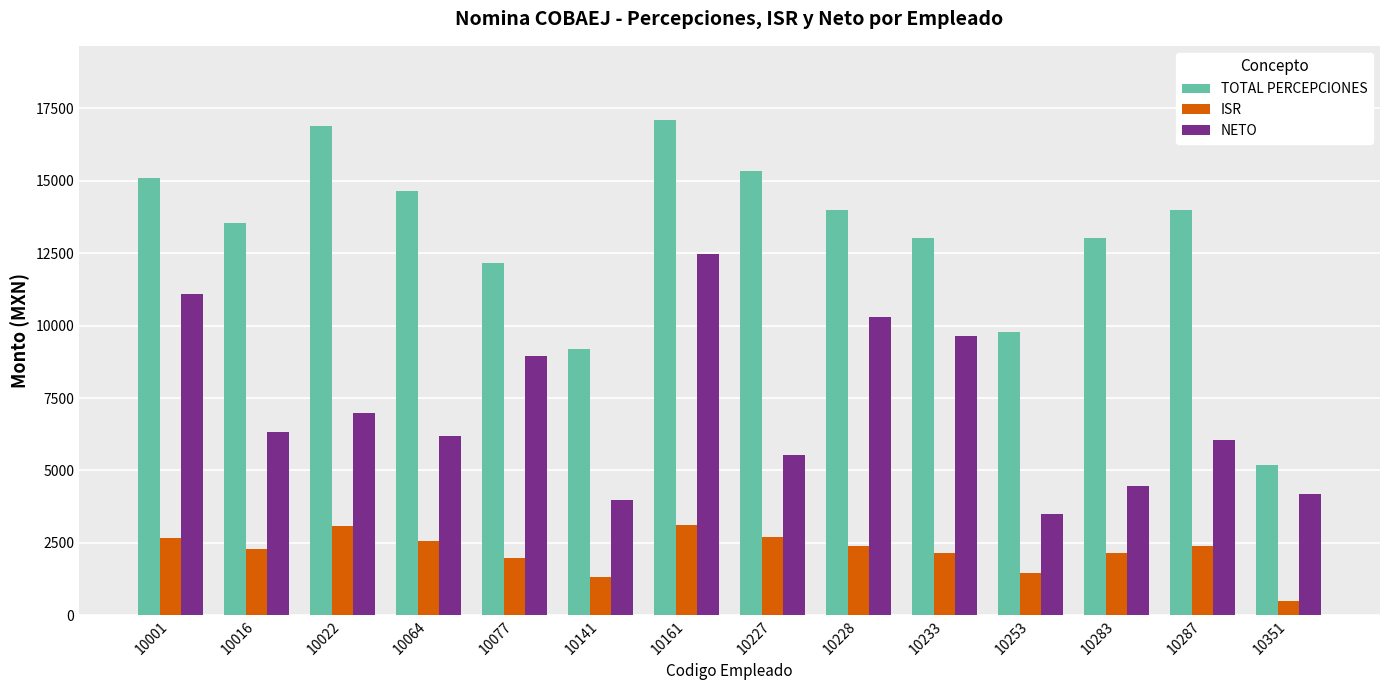

Rank the series by their average value, from highest to lowest.

TOTAL PERCEPCIONES, NETO, ISR